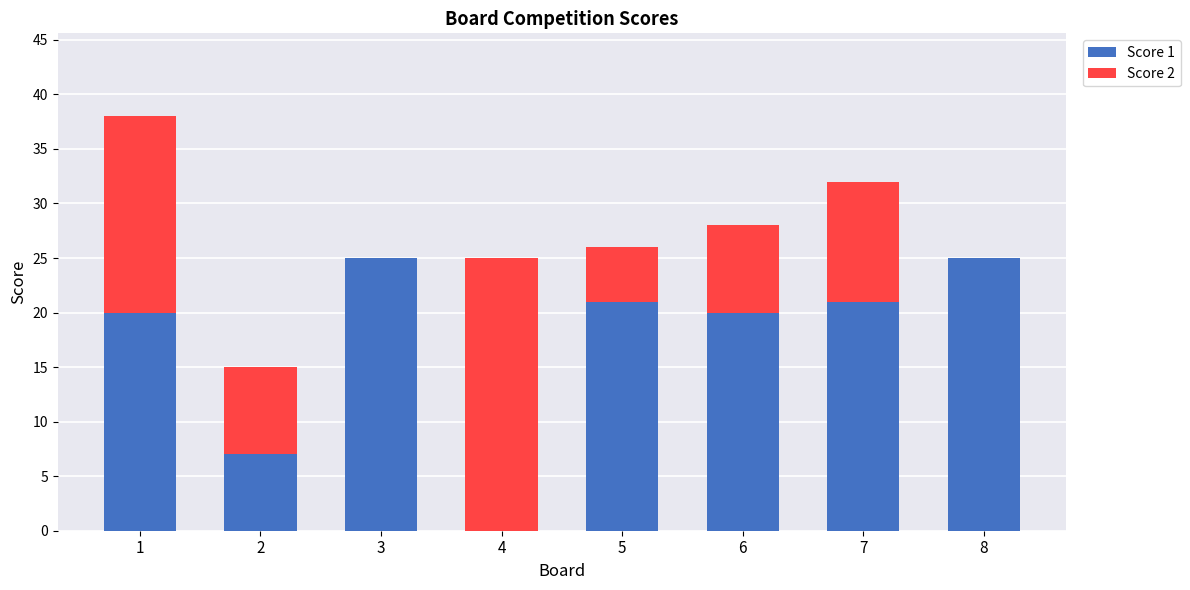

The value of Score 1 at 8 is 25. True or false?

True